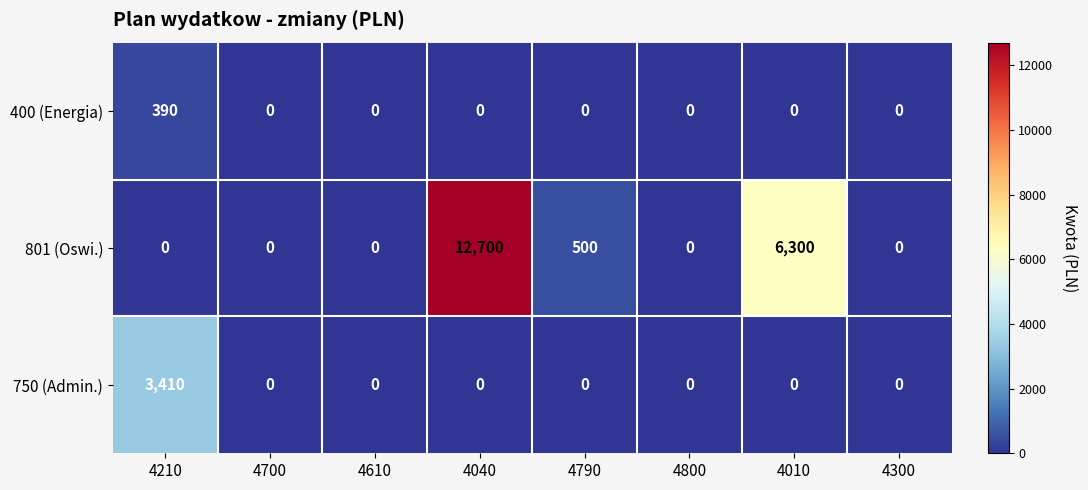

Count the number of categories in the chart.

8